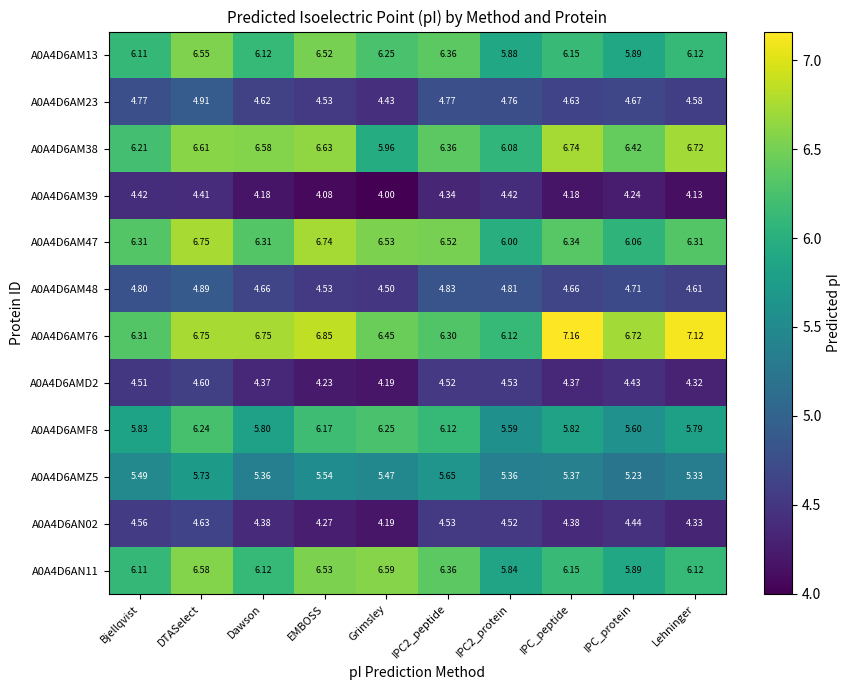

At which label is A0A4D6AMZ5 closest to 5?

IPC_protein